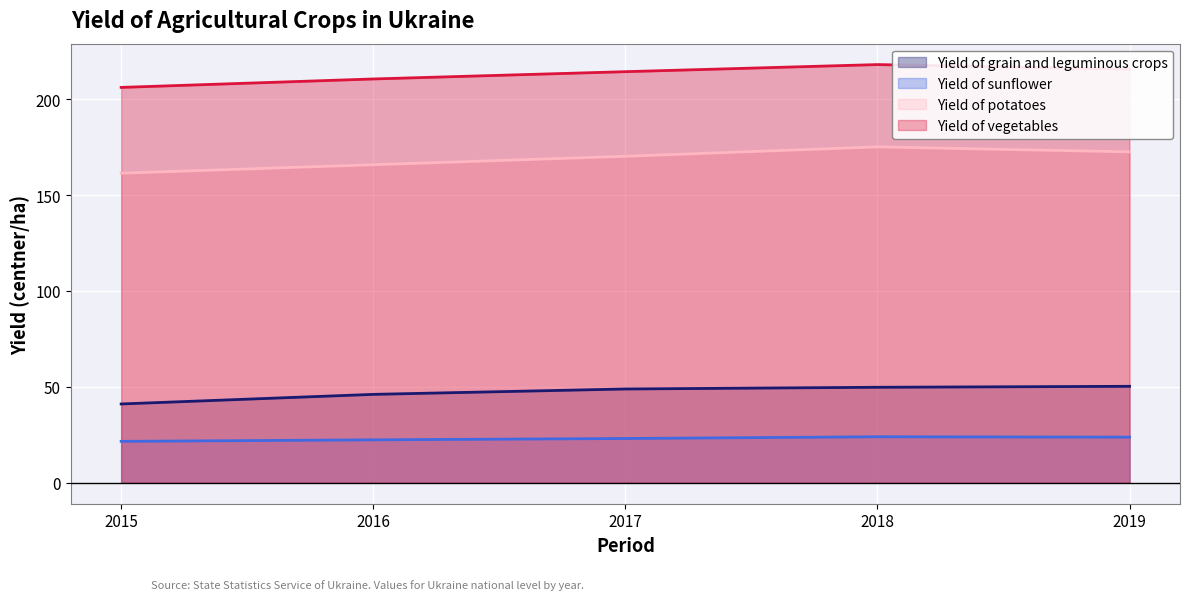

What is the difference between the Yield of sunflower values at 2015 and 2016?

0.8